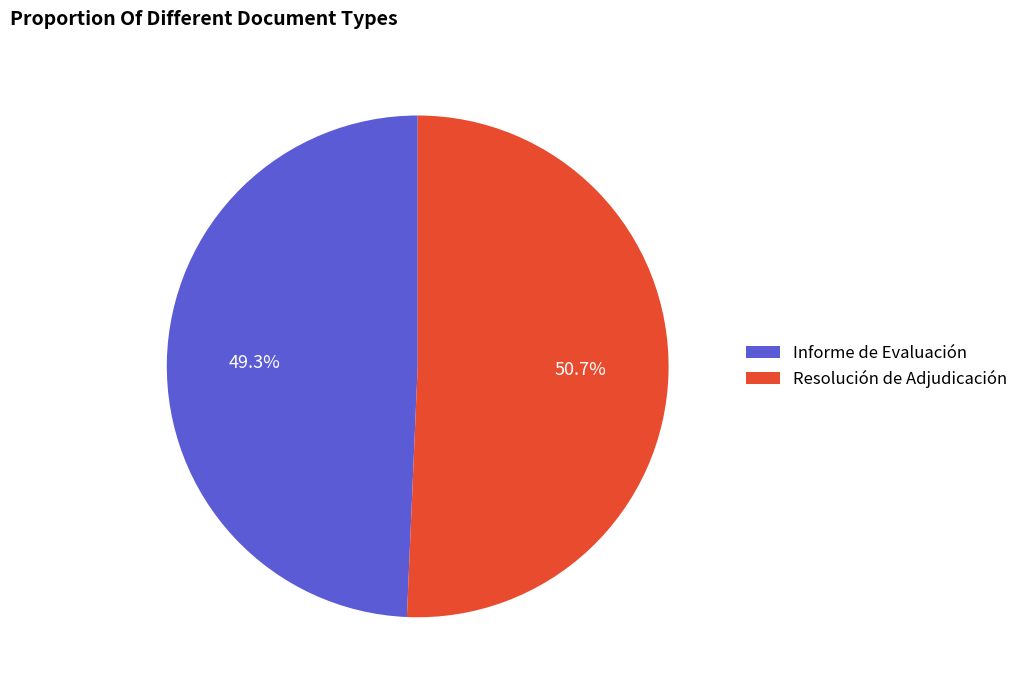

To the nearest percent, what is the combined percentage of Resolución de Adjudicación and Informe de Evaluación?

100%